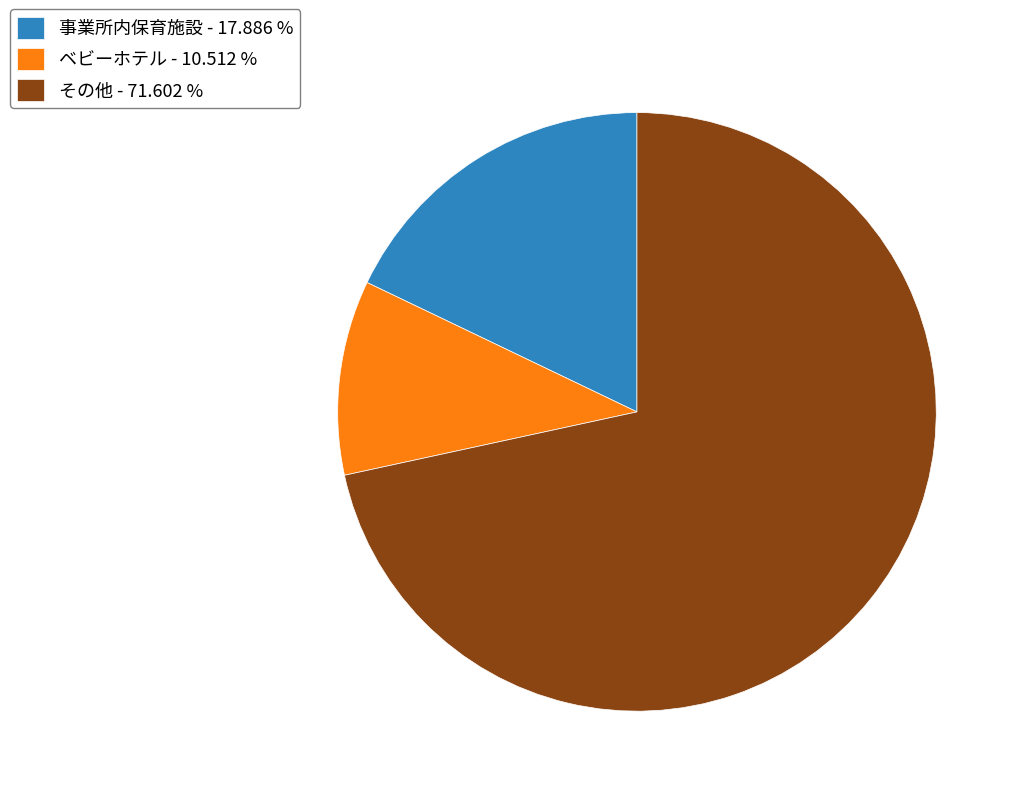

Does any single category account for the majority?

Yes